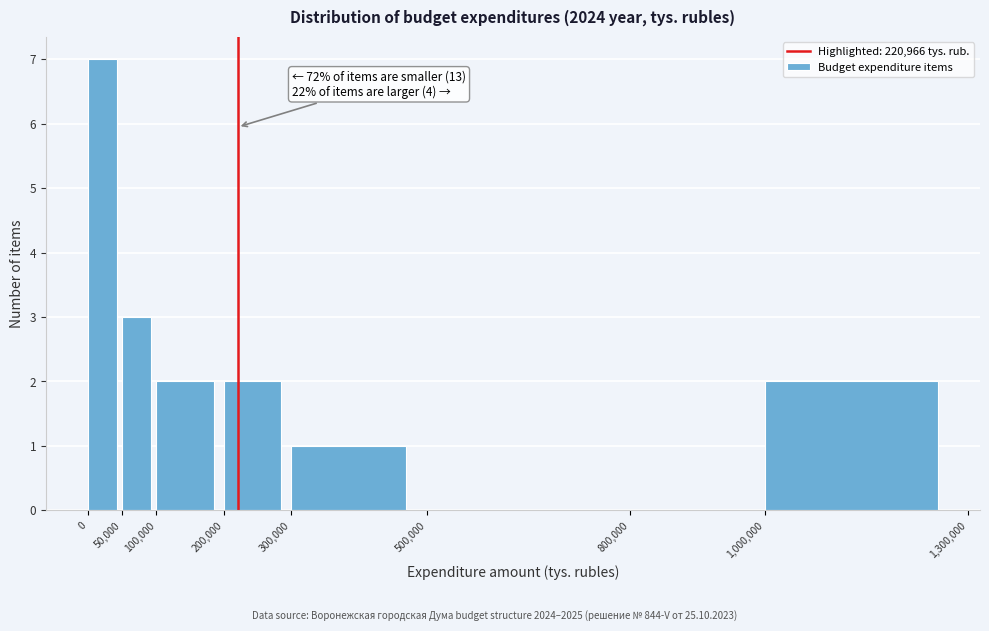

Over which range of the x-axis is the bar tallest?

0 to 50,000